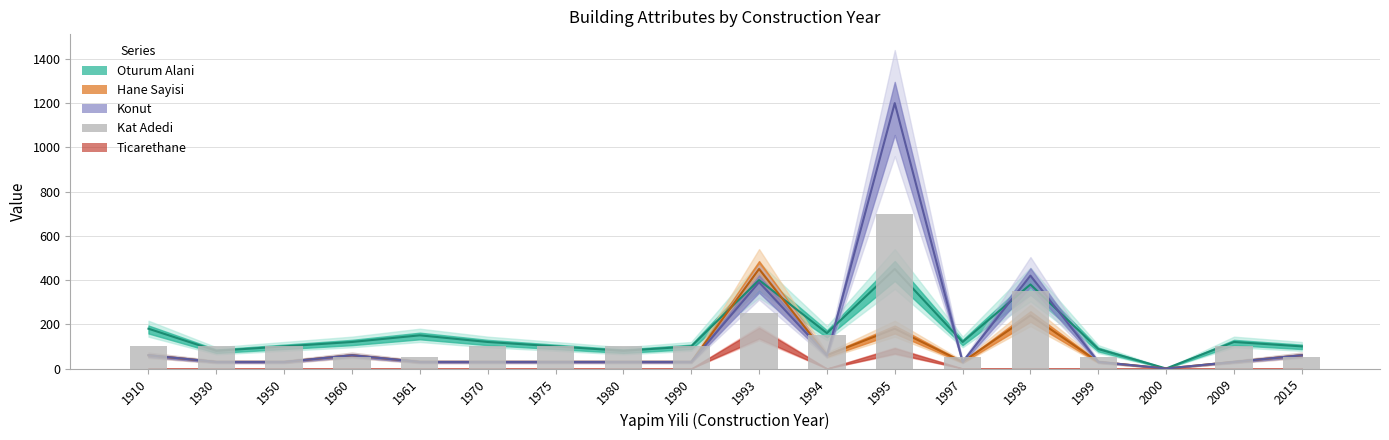

How many bars are there in total?

18